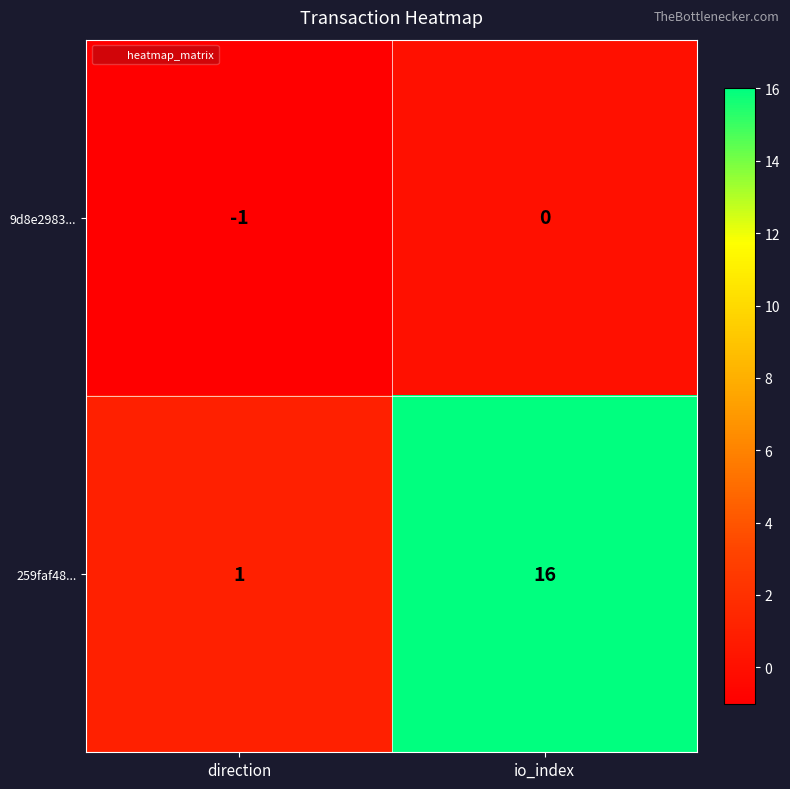

Read the 259faf48... value at io_index.

16